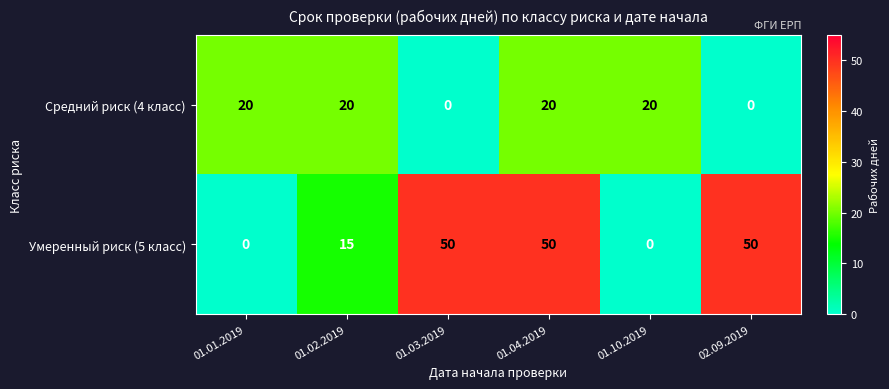

What is the difference between the maximum and minimum values in the Средний риск (4 класс) series?

20